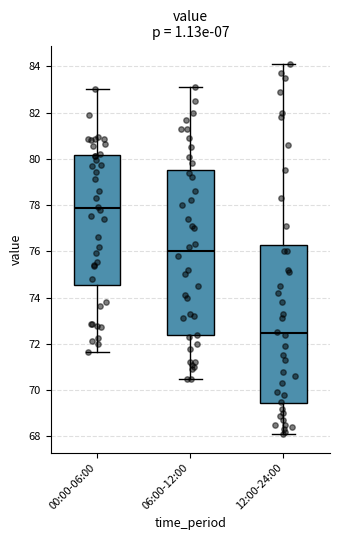

Which box's median line is the highest?

00:00-06:00